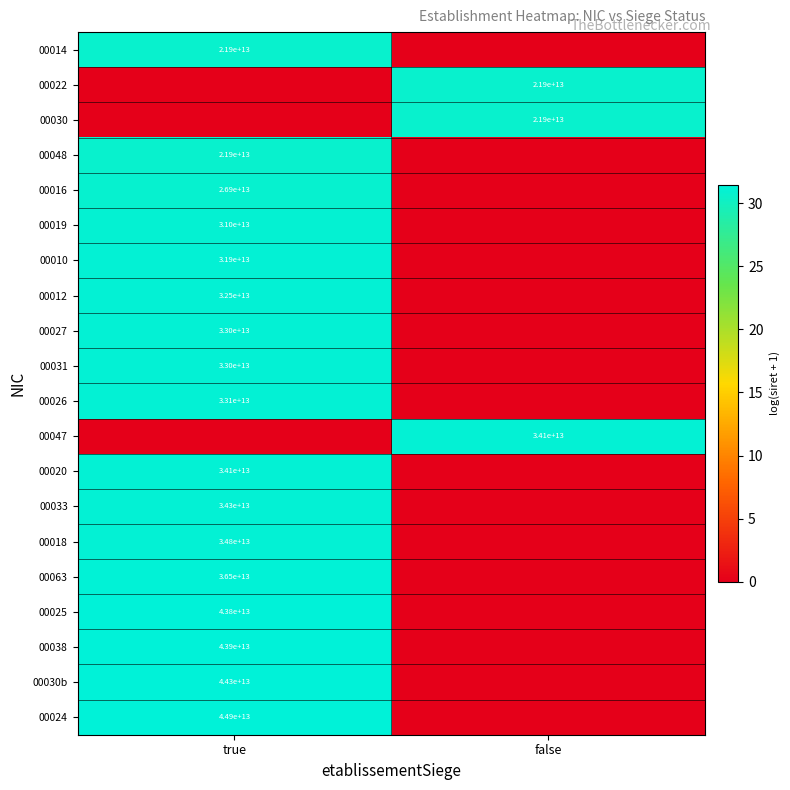

At which category is the sum across all series the highest?

true